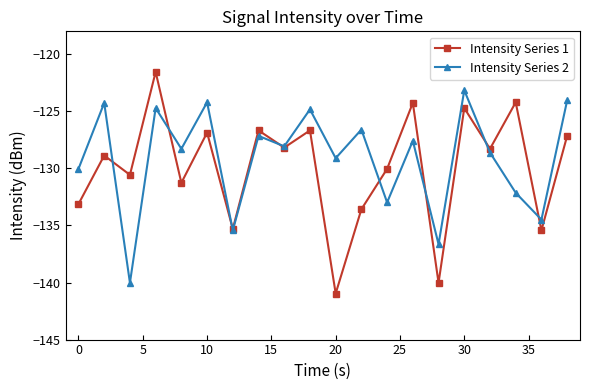

True or false: Intensity Series 2 has more than 1 points higher than both neighbors.

True